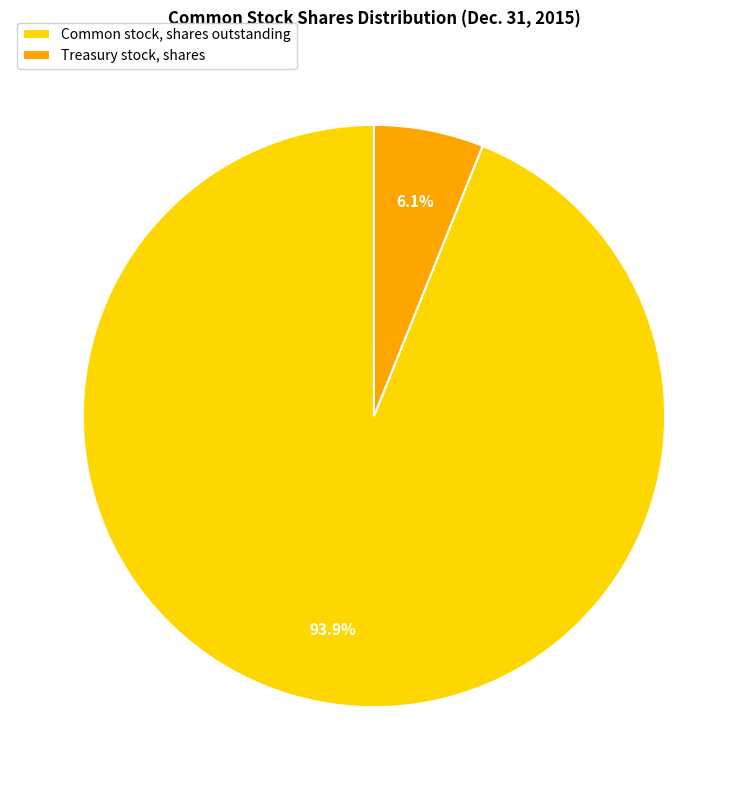

To the nearest percent, what is the difference between the largest and smallest slice percentages?

88%